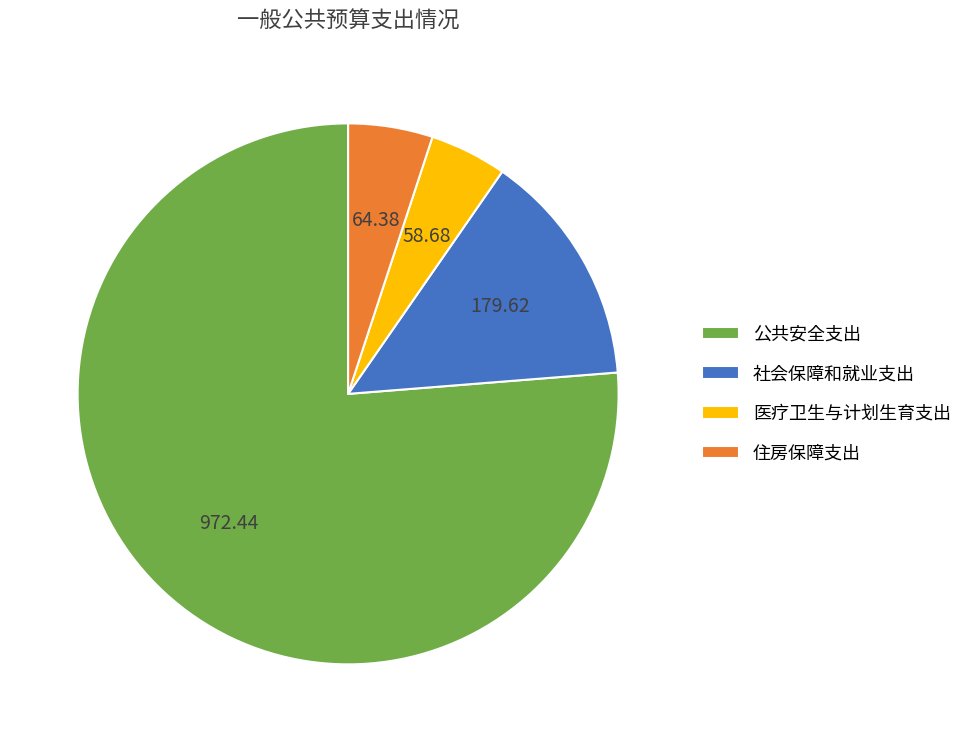

Is there any slice that represents more than half of the pie?

Yes